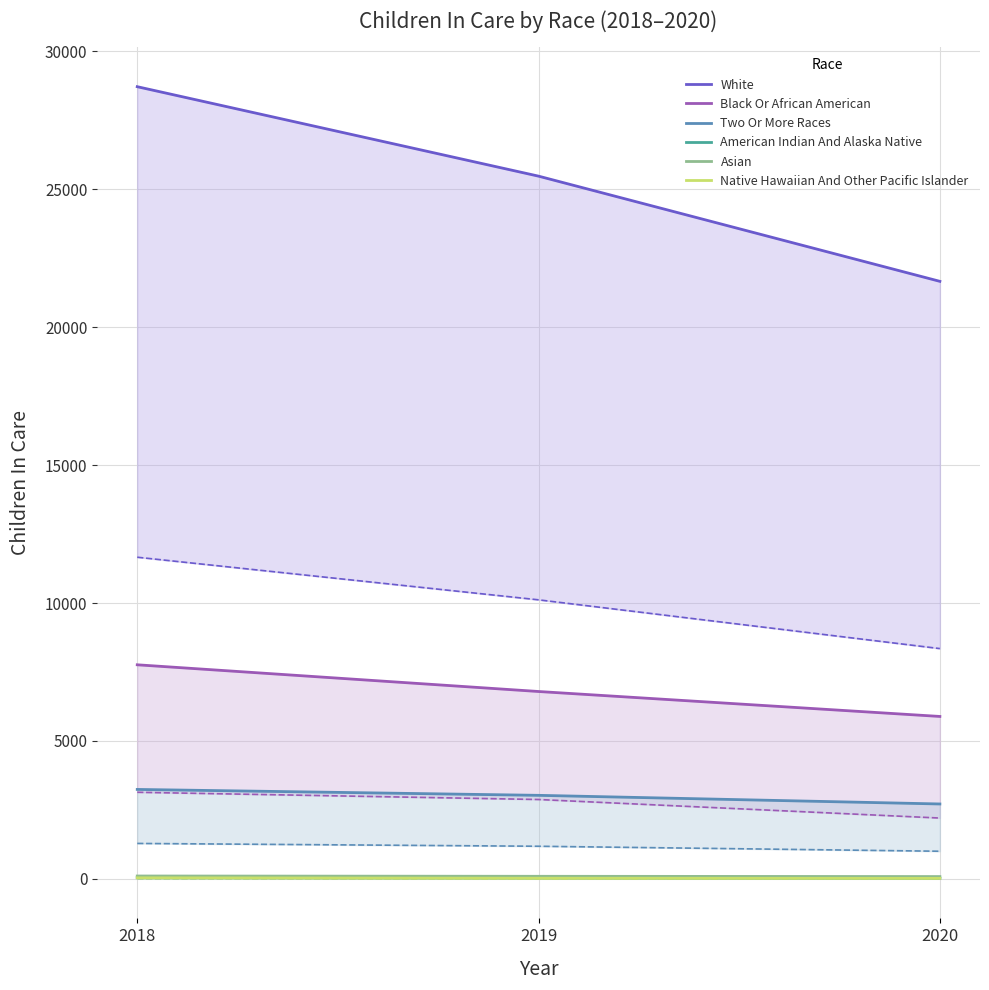

The Two Or More Races series shows 3244 at 2018. True or false?

True